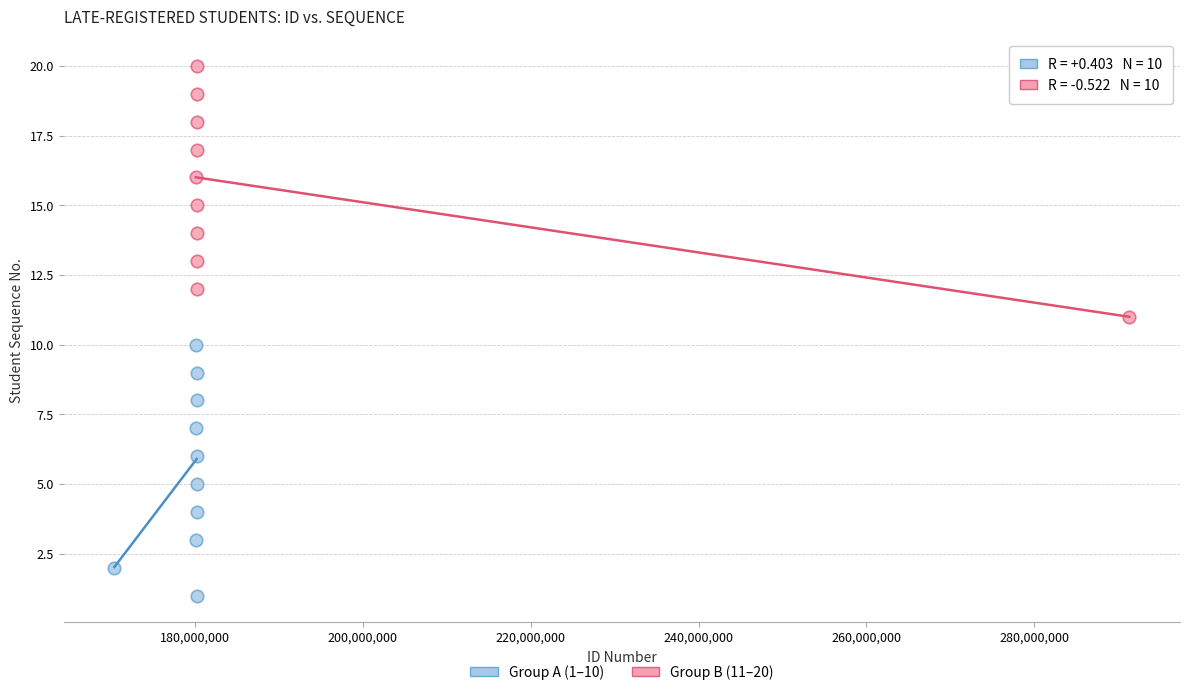

Which series reaches the maximum Y coordinate?

Group B (11–20)